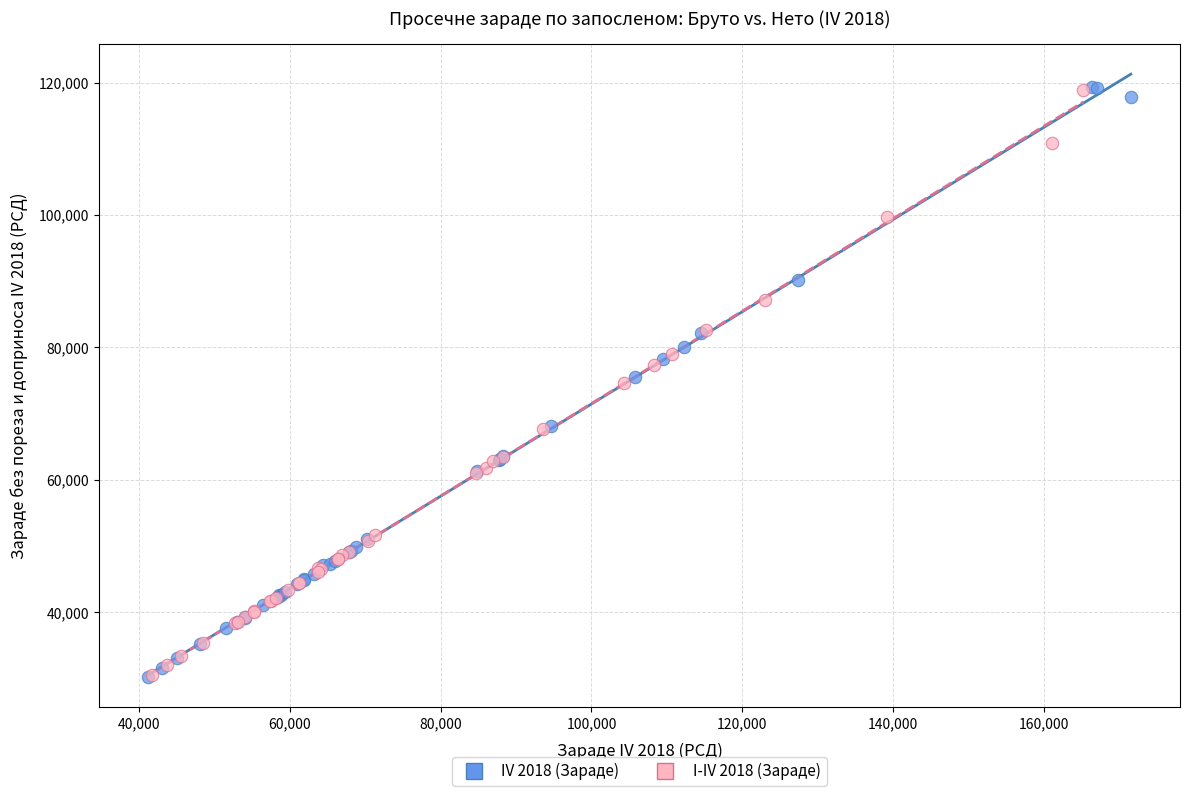

Which series has the widest spread of Y values?

IV 2018 (Зараде)